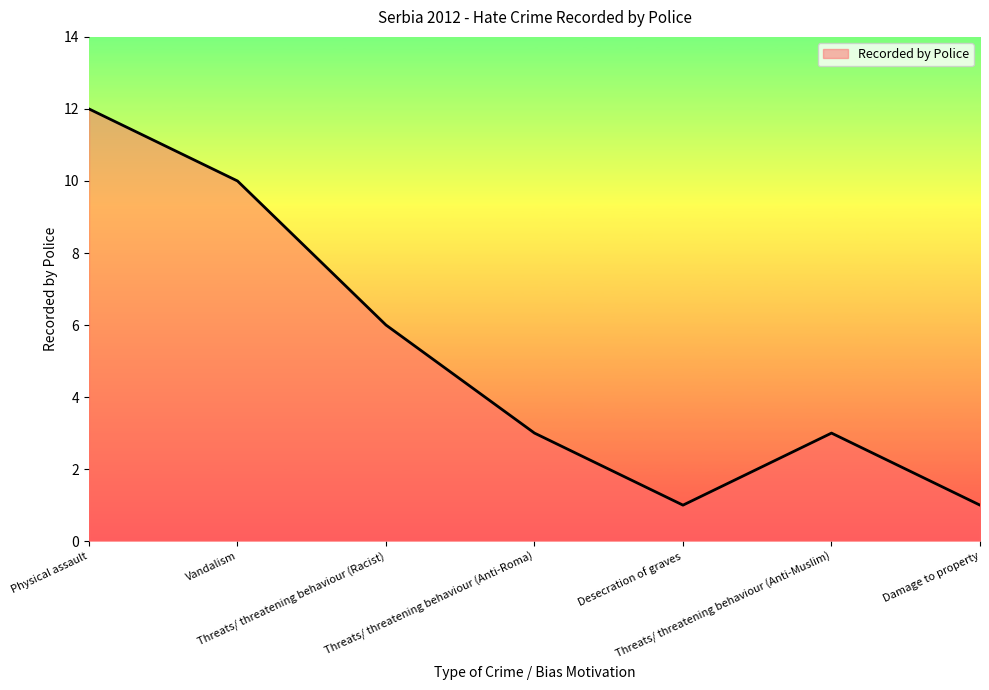

Reading left to right, transcribe all the data shown in this chart.

12	10	6	3	1	3	1